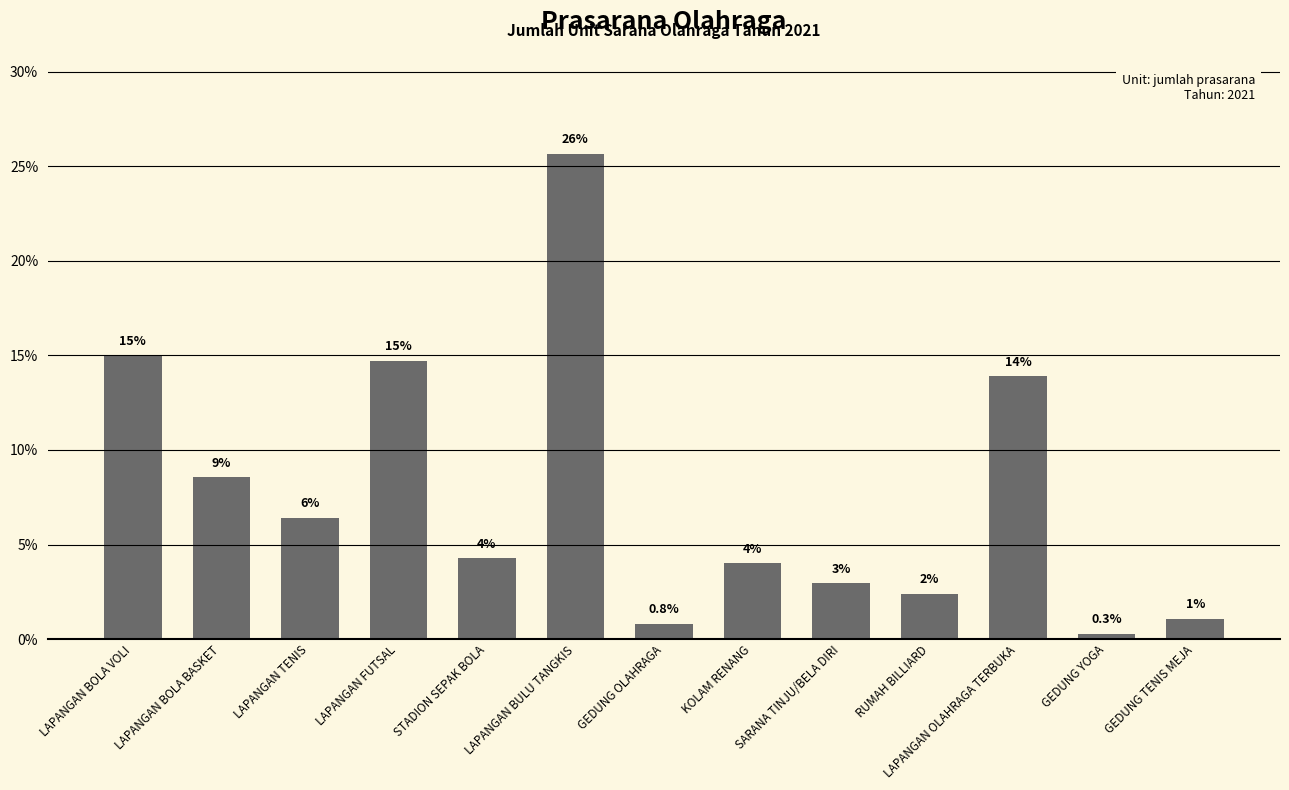

Does the chart contain any negative values?

No